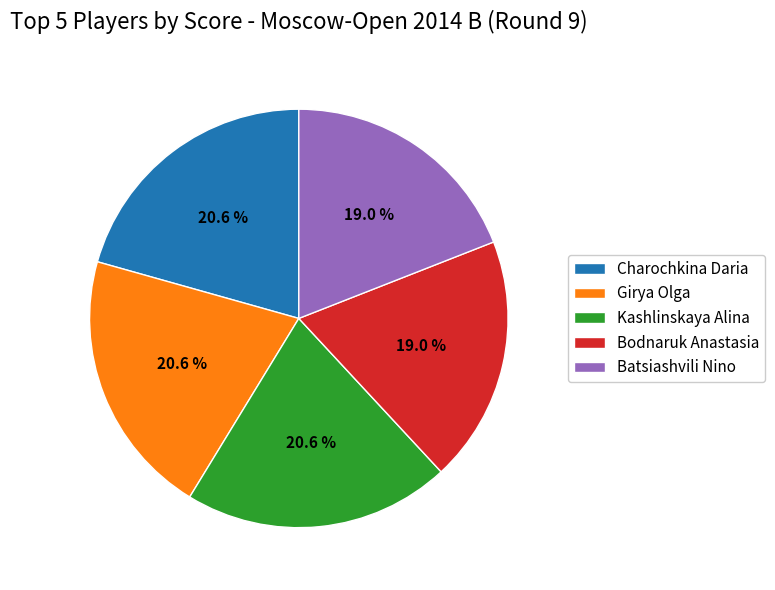

To the nearest percent, what is the difference between the largest and smallest slice percentages?

2%